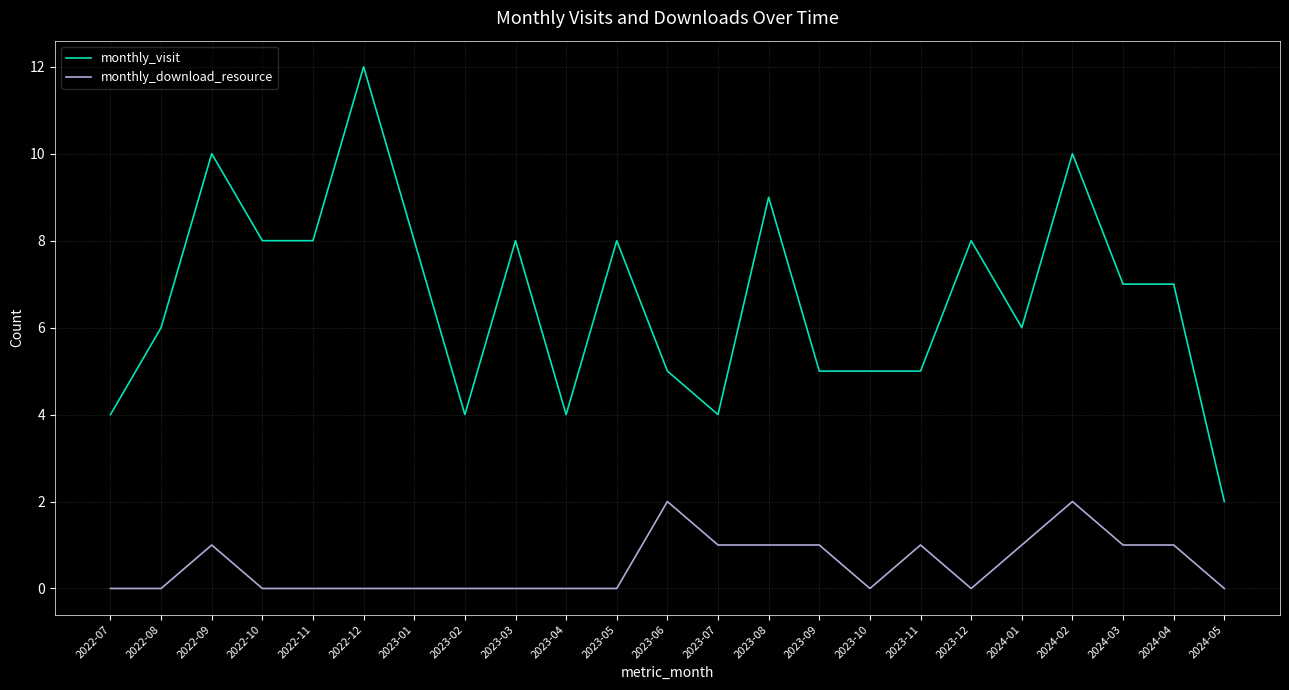

What position from the right is 2022-11?

19